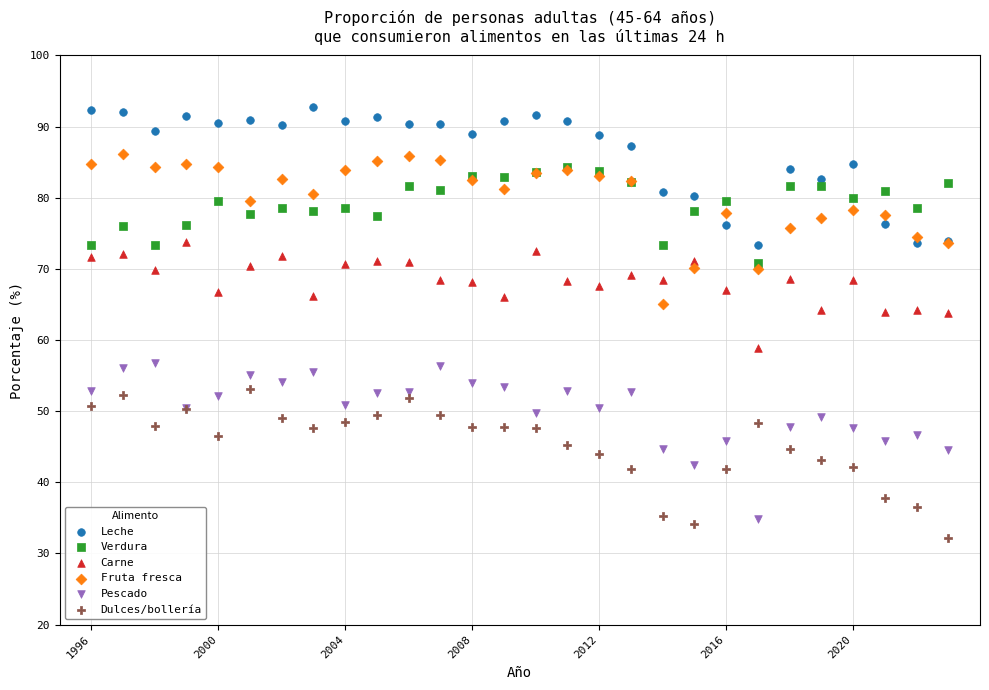

What are all the series names shown in the legend?

Leche, Verdura, Carne, Fruta fresca, Pescado, Dulces/bollería